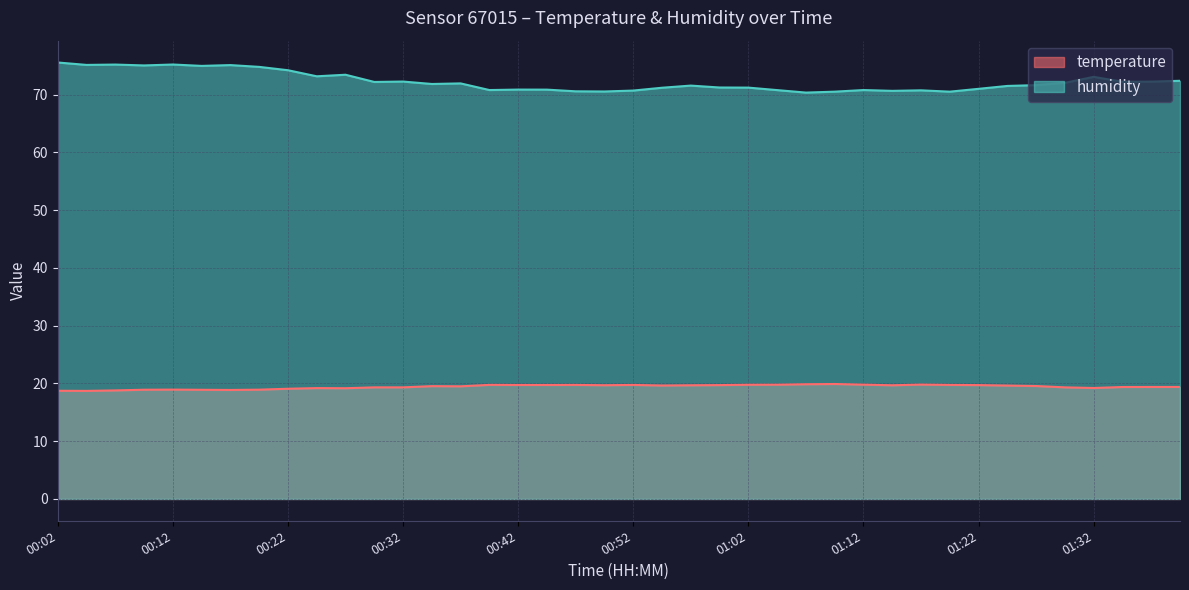

At which category is the sum across all series the highest?

00:02